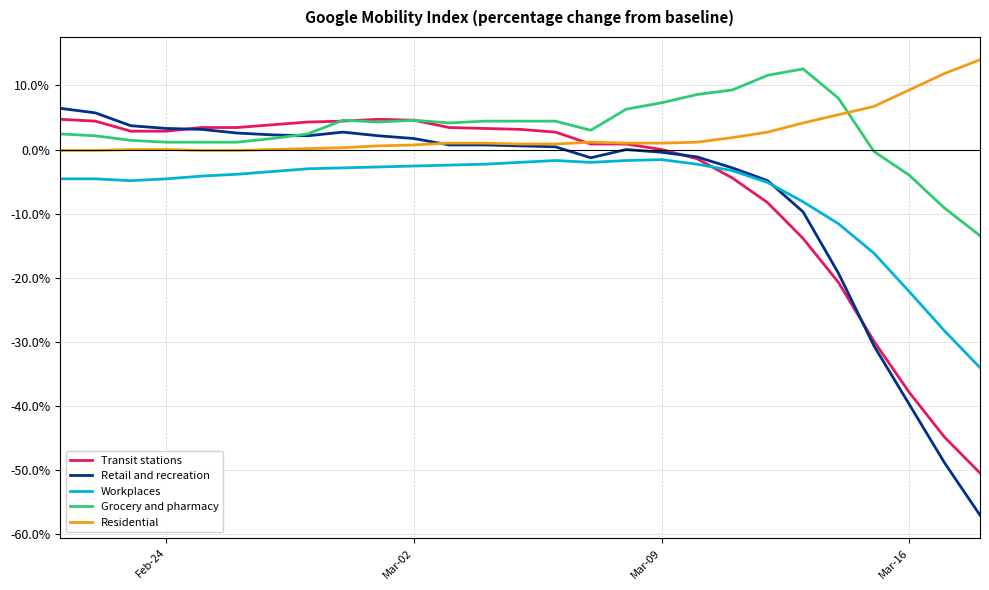

What are all the series names shown in the legend?

Transit stations, Retail and recreation, Workplaces, Grocery and pharmacy, Residential